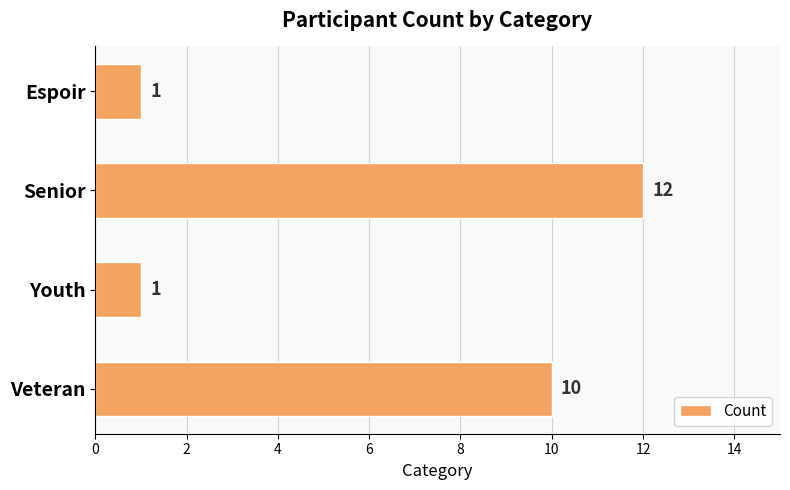

What is the sum of the values at Veteran and Espoir?

11